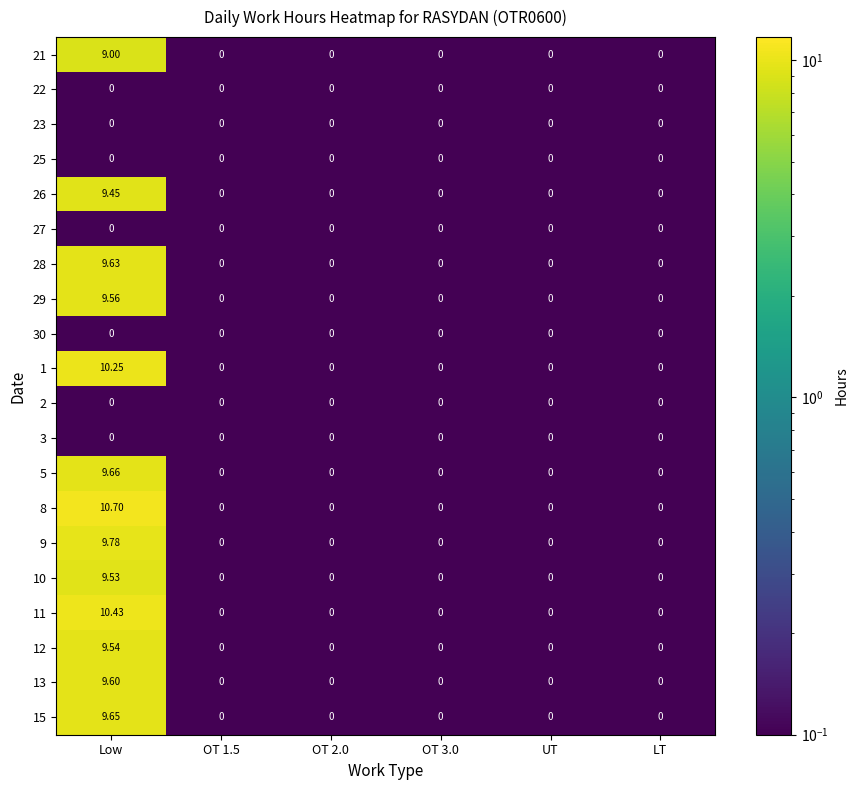

What is the total value across all series at OT 3.0?

0.0